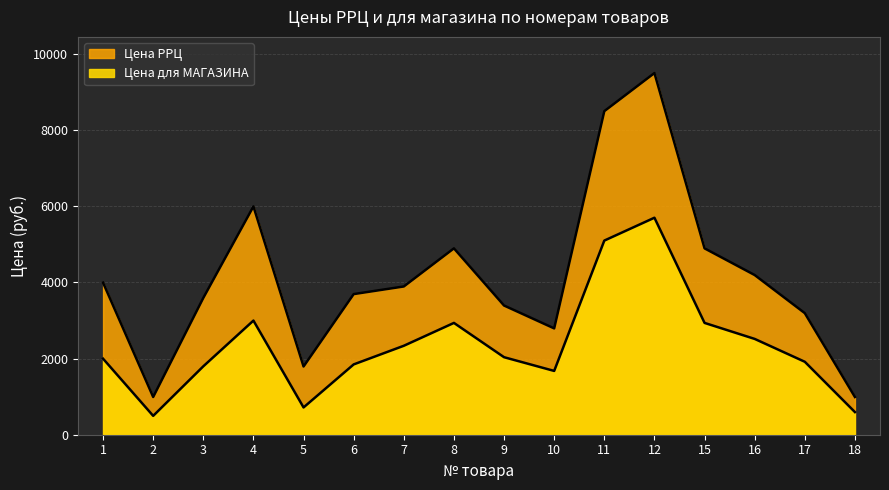

Between 4 and 18, which series saw the biggest shift?

Цена РРЦ